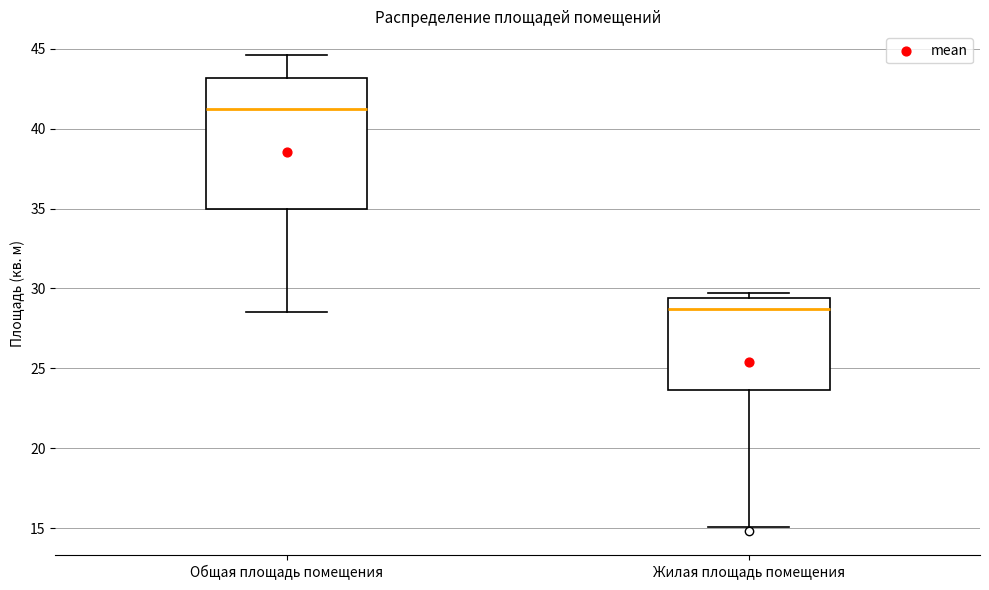

Reading left to right, transcribe this box plot: for each box, give where its median line is, the range the box spans, and where its two whiskers end, as read against the y-axis. The values are not printed on the chart, so give them approximately, as read against the axis.

Общая площадь помещения: median 41.0, box 35.0 to 43.0, whiskers 28.5 to 44.5
Жилая площадь помещения: median 28.5, box 23.5 to 29.5, whiskers 15.0 to 29.5 (just above the box's upper edge)